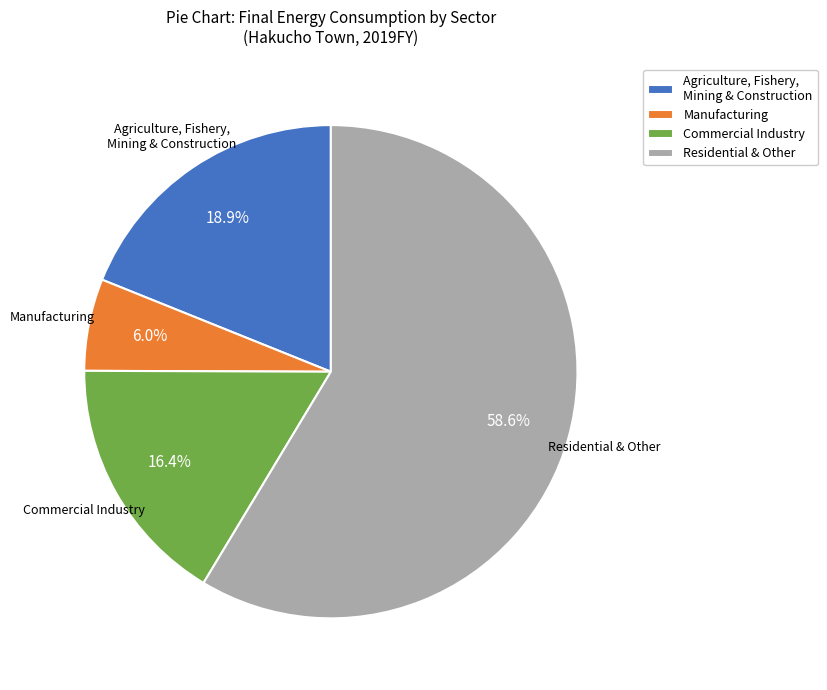

What portion of the pie excludes Commercial Industry?

83.6%